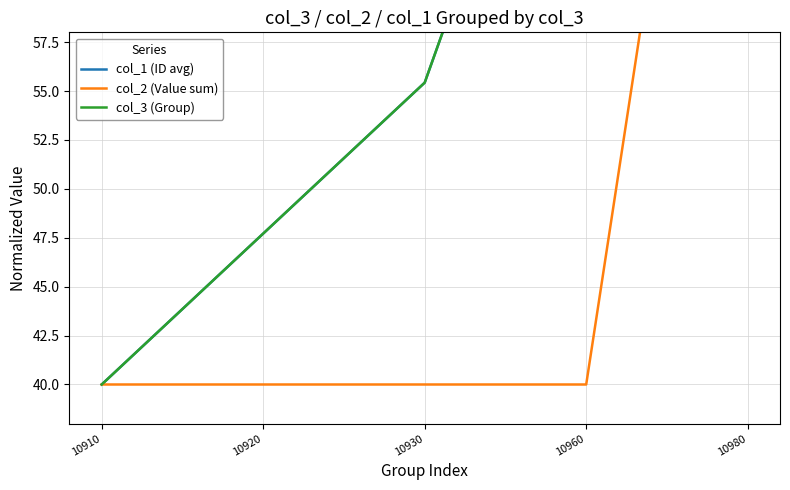

How many data points in col_3 (Group) are above 55?

3